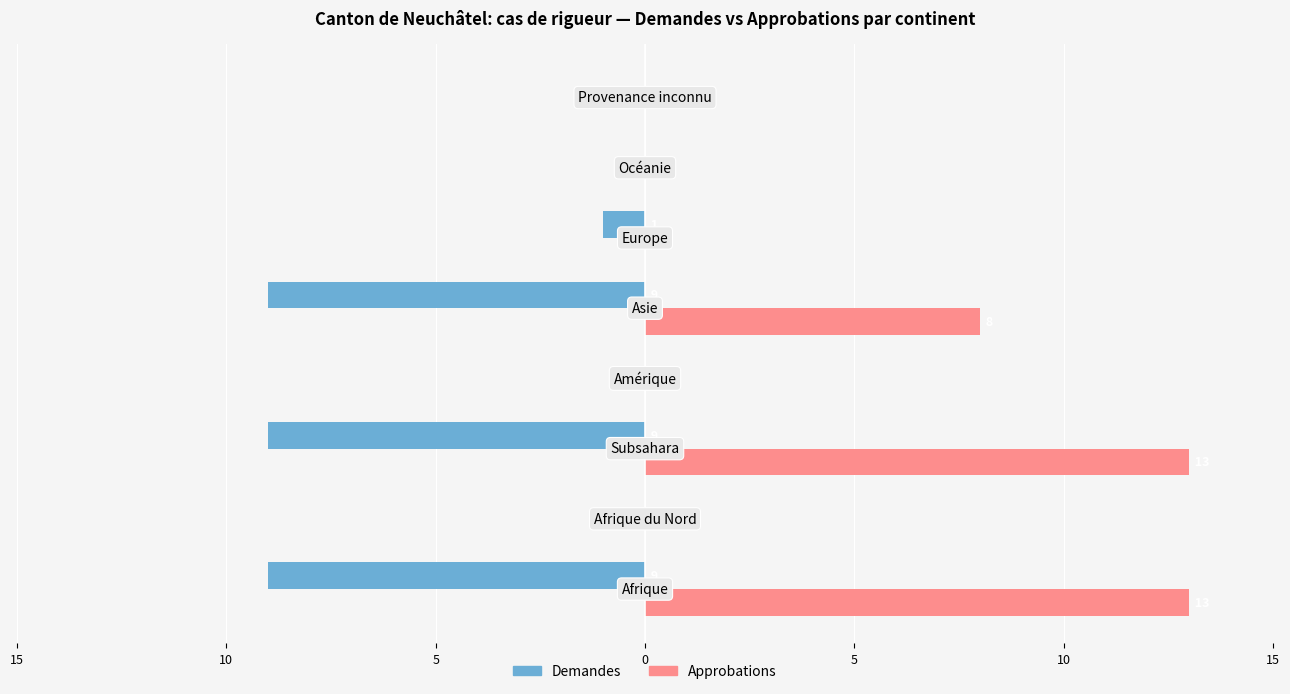

What are all the series names shown in the legend?

Demandes, Approbations